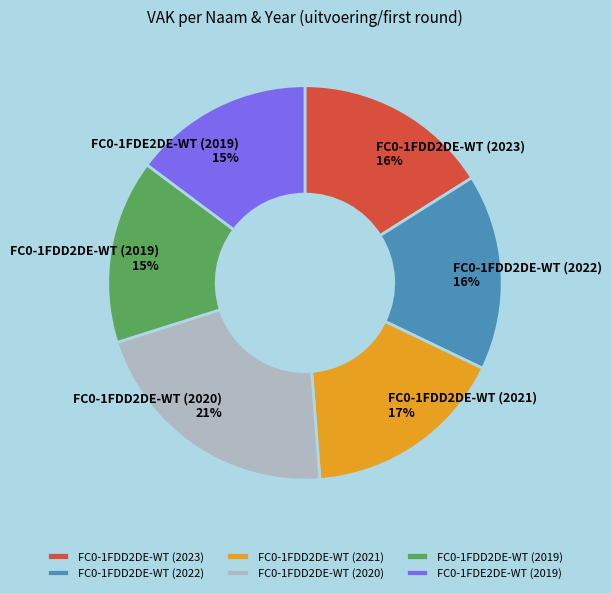

Does any single category account for the majority?

No